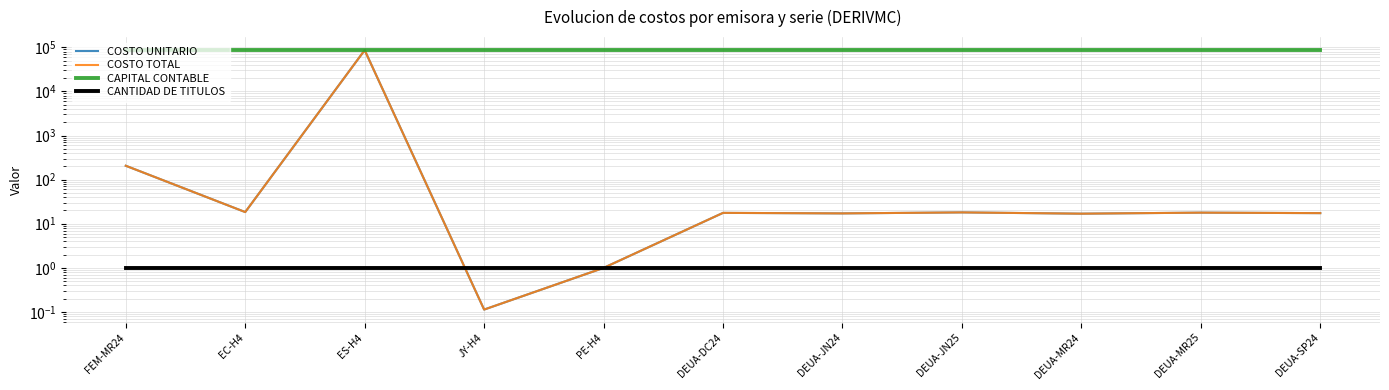

Which series changed the most between EC-H4 and DEUA-DC24?

COSTO UNITARIO